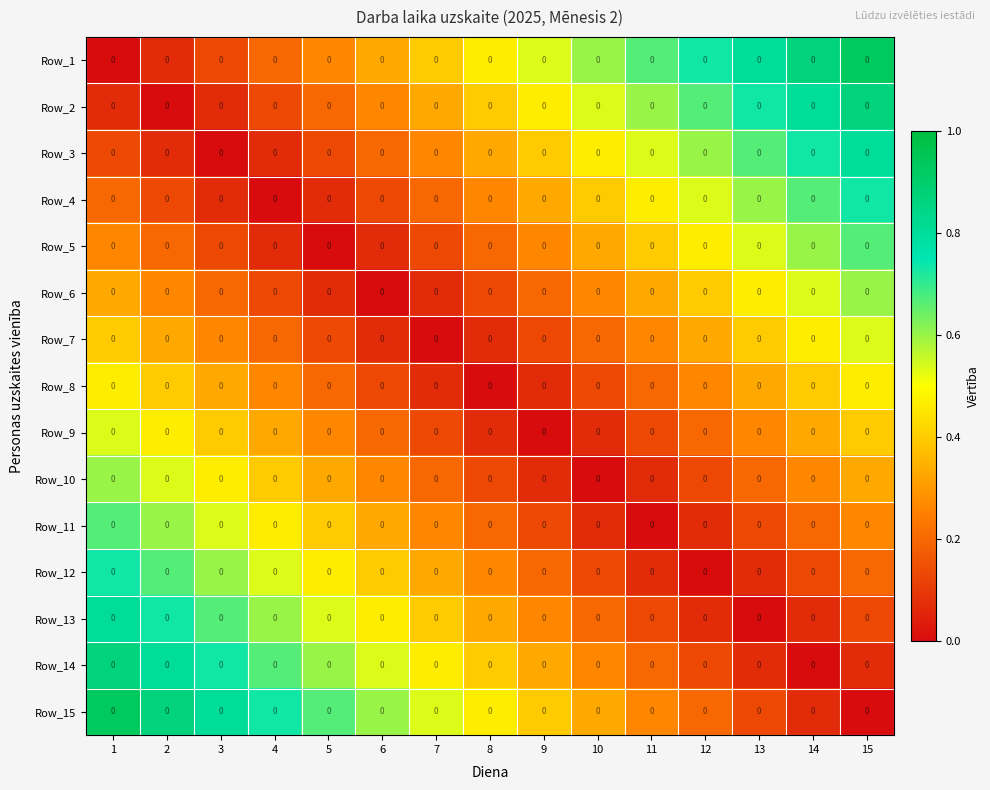

What is the difference between the maximum and minimum values in the Row_3 series?

0.8